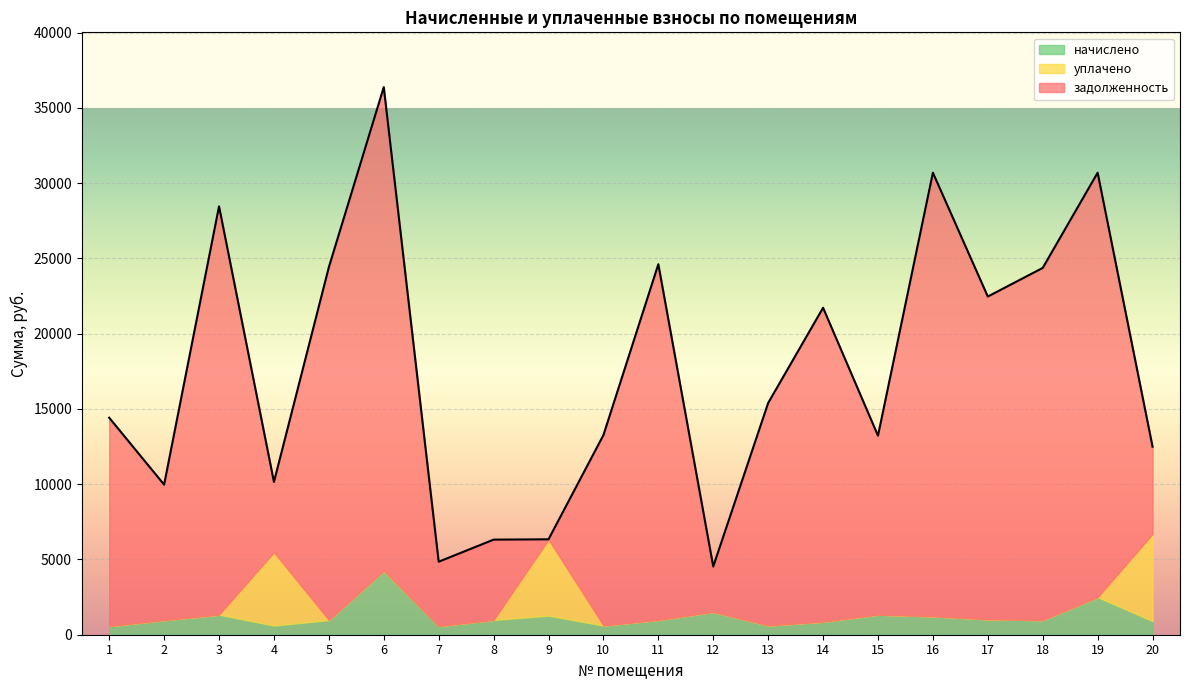

Reading left to right, what are all the values shown in this chart?

задолженность: 1=13843.9	2=9006.5	3=27133.0	4=4670.9	5=23449.9	6=32133.0	7=4279.0	8=5338.8	9=12.4	10=12656.5	11=23638.1	12=3022.5	13=14785.7	14=20860.0	15=11893.3	16=29477.0	17=21448.1	18=23402.8	19=28205.6	20=5796.4
уплачено: 1=0.0	2=0.0	3=0.0	4=4873.7	5=0.0	6=0.0	7=0.0	8=0.0	9=5061.9	10=0.0	11=0.0	12=0.0	13=0.0	14=0.0	15=0.0	16=0.0	17=0.0	18=0.0	19=0.0	20=5796.4
начислено: 1=573.3	2=965.6	3=1330.7	4=608.4	5=971.1	6=4253.1	7=571.4	8=978.9	9=1265.5	10=607.6	11=978.9	12=1511.2	13=612.3	14=863.9	15=1329.9	16=1220.7	17=1021.8	18=969.1	19=2492.1	20=902.9